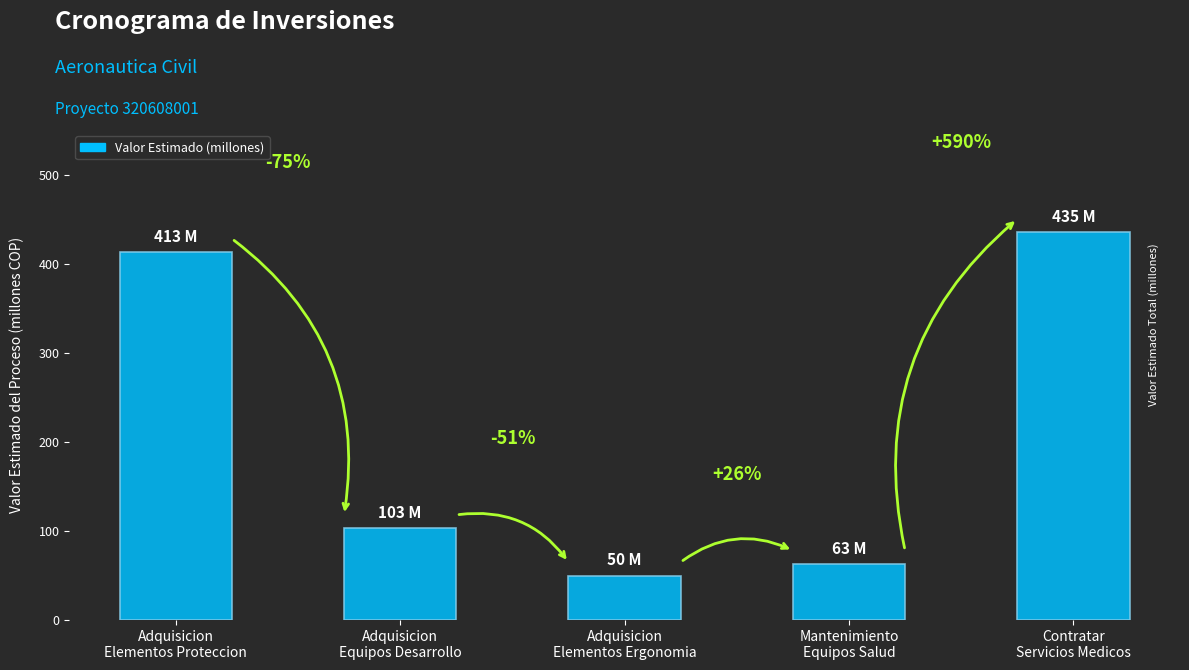

At which label does the data first exceed 103?

Adquisicion
Elementos Proteccion